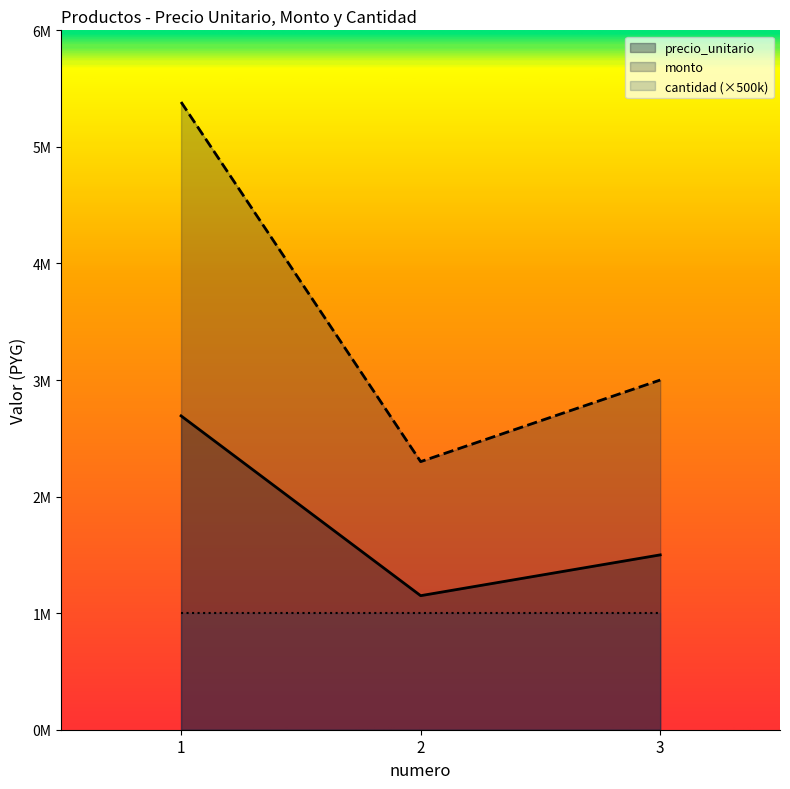

What are all the series names shown in the legend?

precio_unitario, monto, cantidad (×500k)